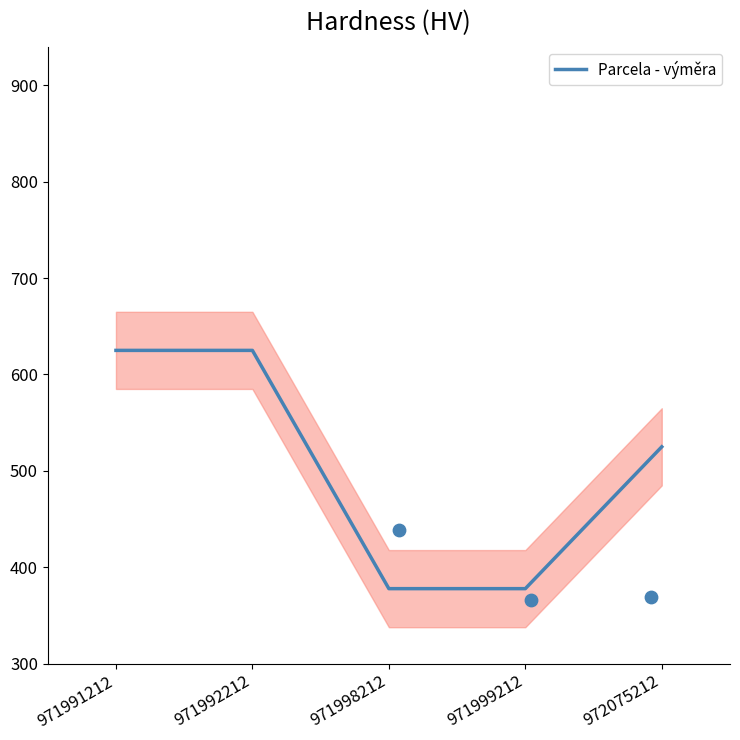

Approximately how many times larger is the value at 971992212 compared to 971999212?

1.7